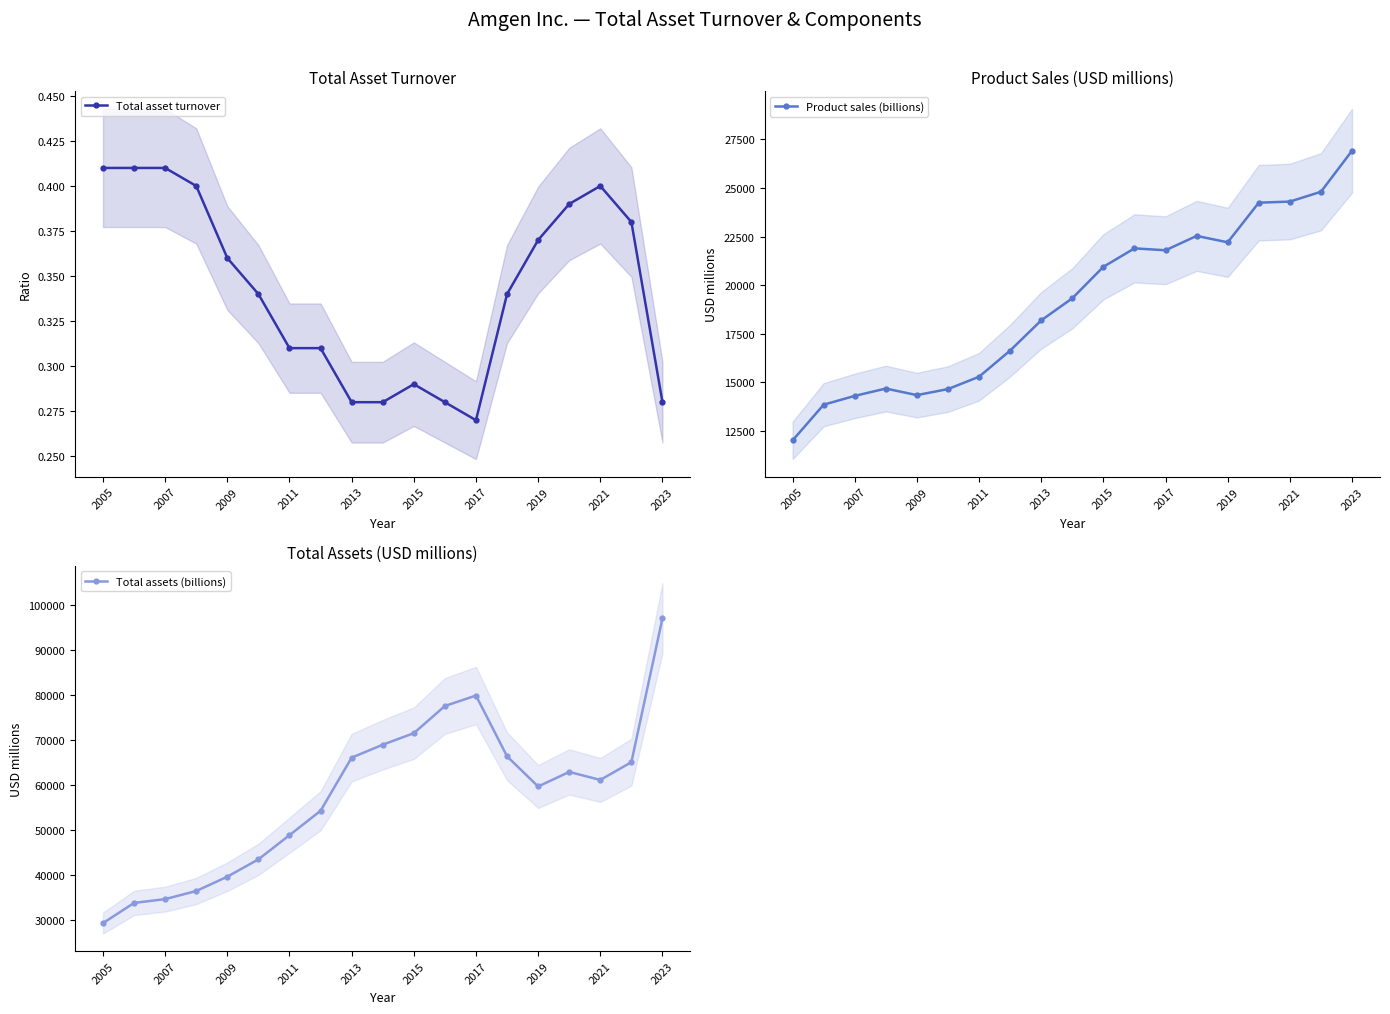

In Total asset turnover, how many points are lower than both neighbors (excluding endpoints)?

1